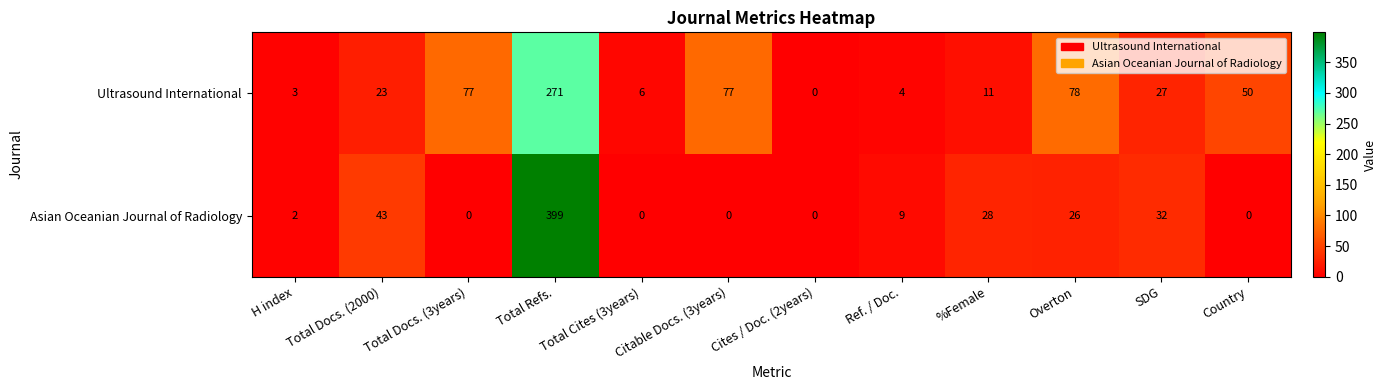

Where does the Ultrasound International series first go above 27?

Total Docs. (3years)